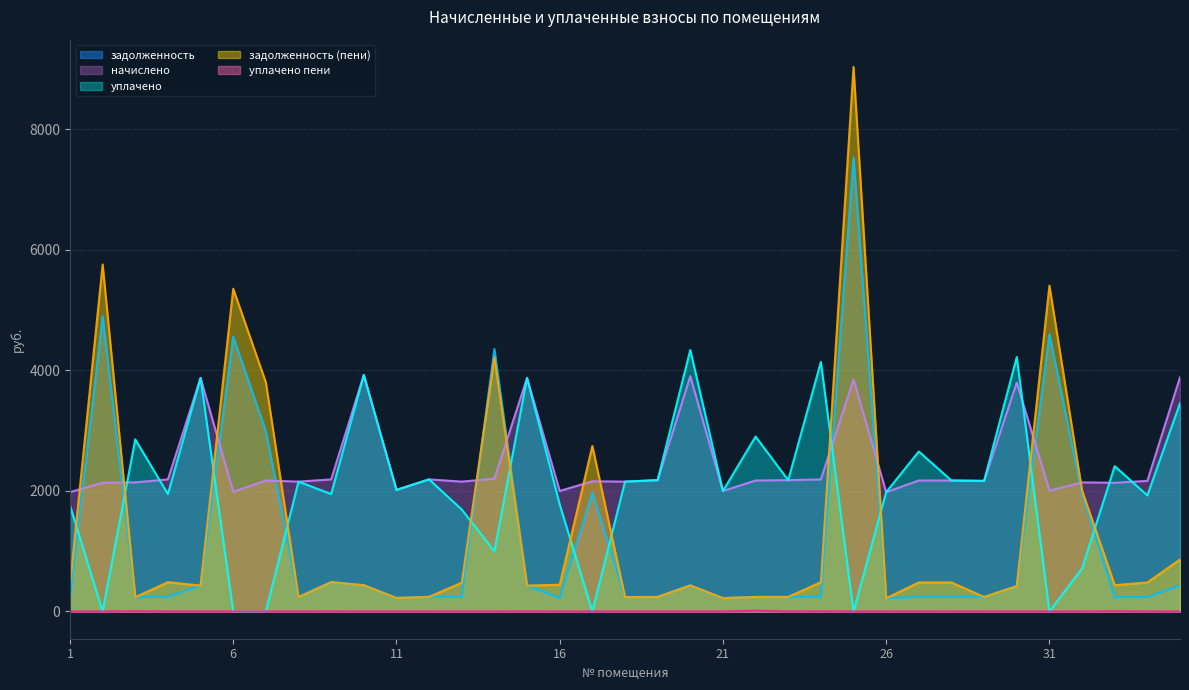

What is the difference between the задолженность values at 30 and 33?

184.9